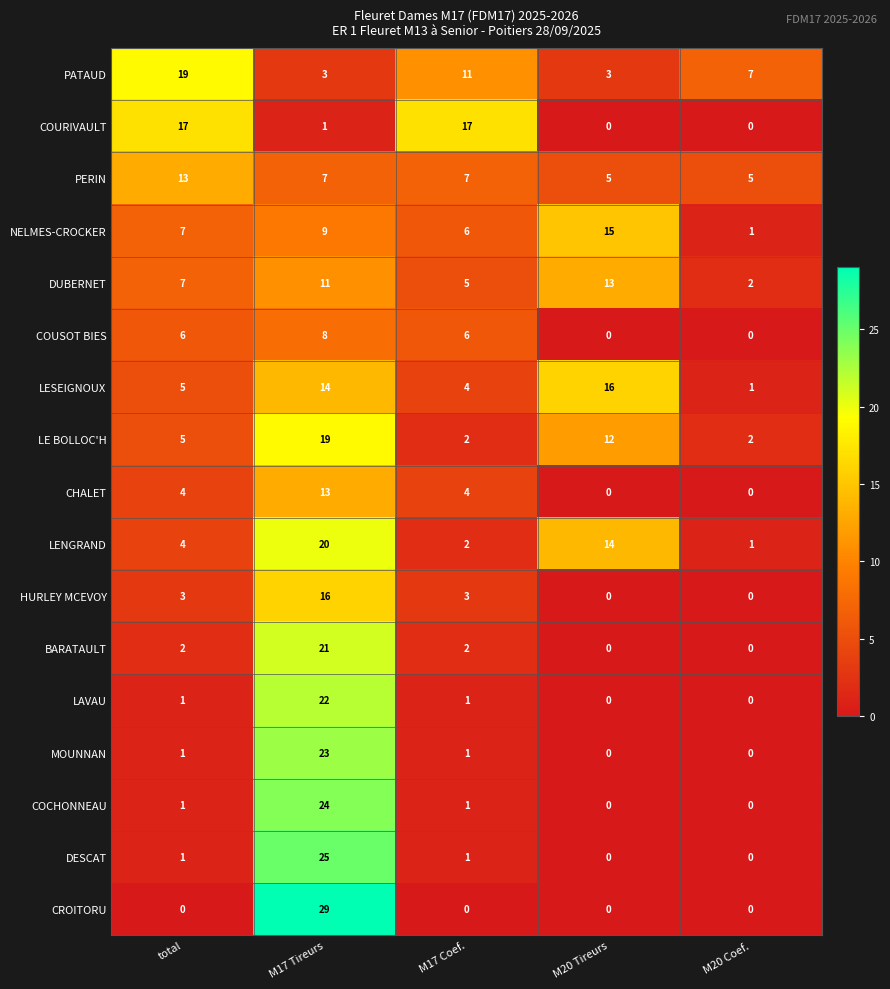

What is the difference between the maximum and second lowest values in the LESEIGNOUX series?

12